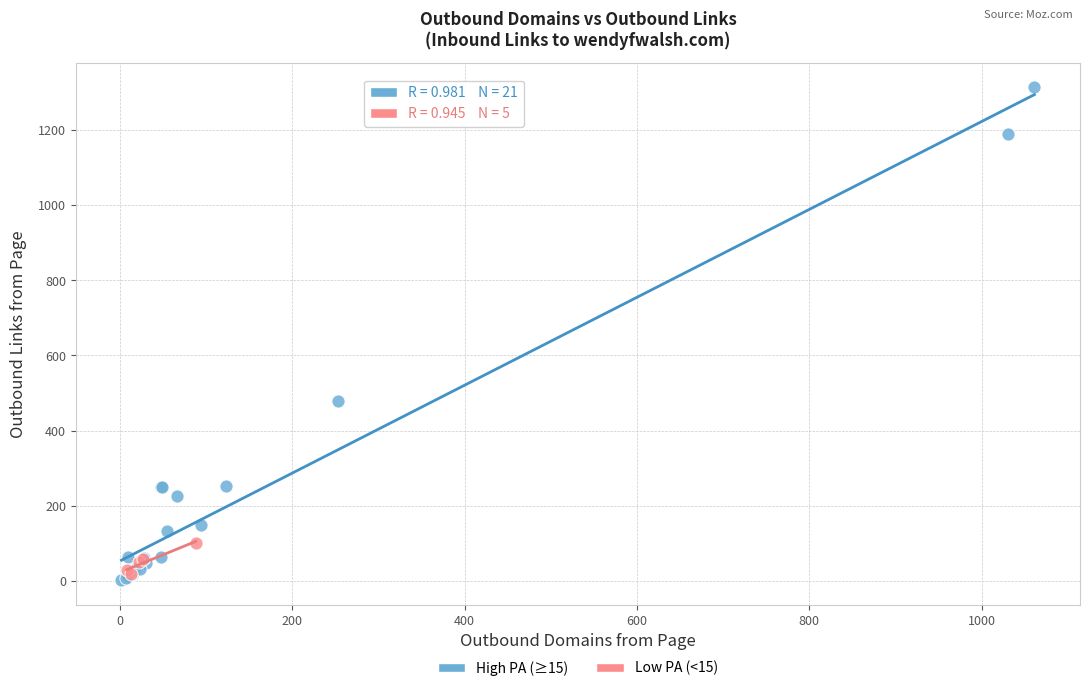

Which series has the largest Y range (max minus min)?

High PA (≥15)